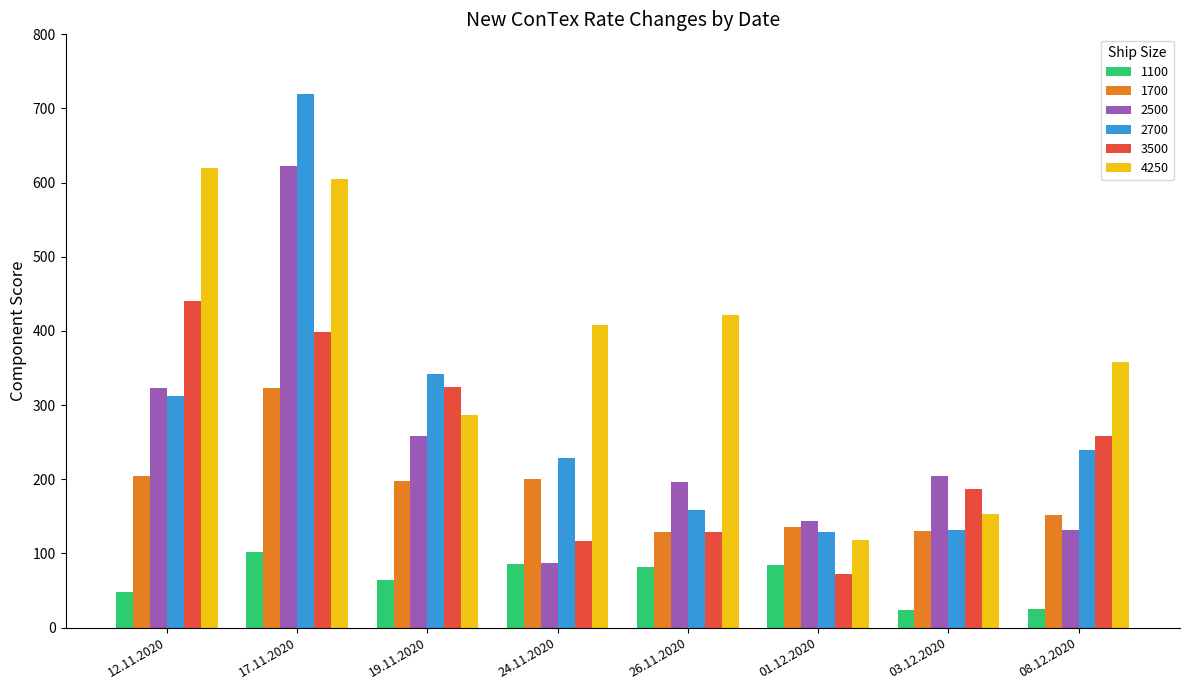

List the labels in order of 3500 value, smallest first.

01.12.2020, 24.11.2020, 26.11.2020, 03.12.2020, 08.12.2020, 19.11.2020, 17.11.2020, 12.11.2020